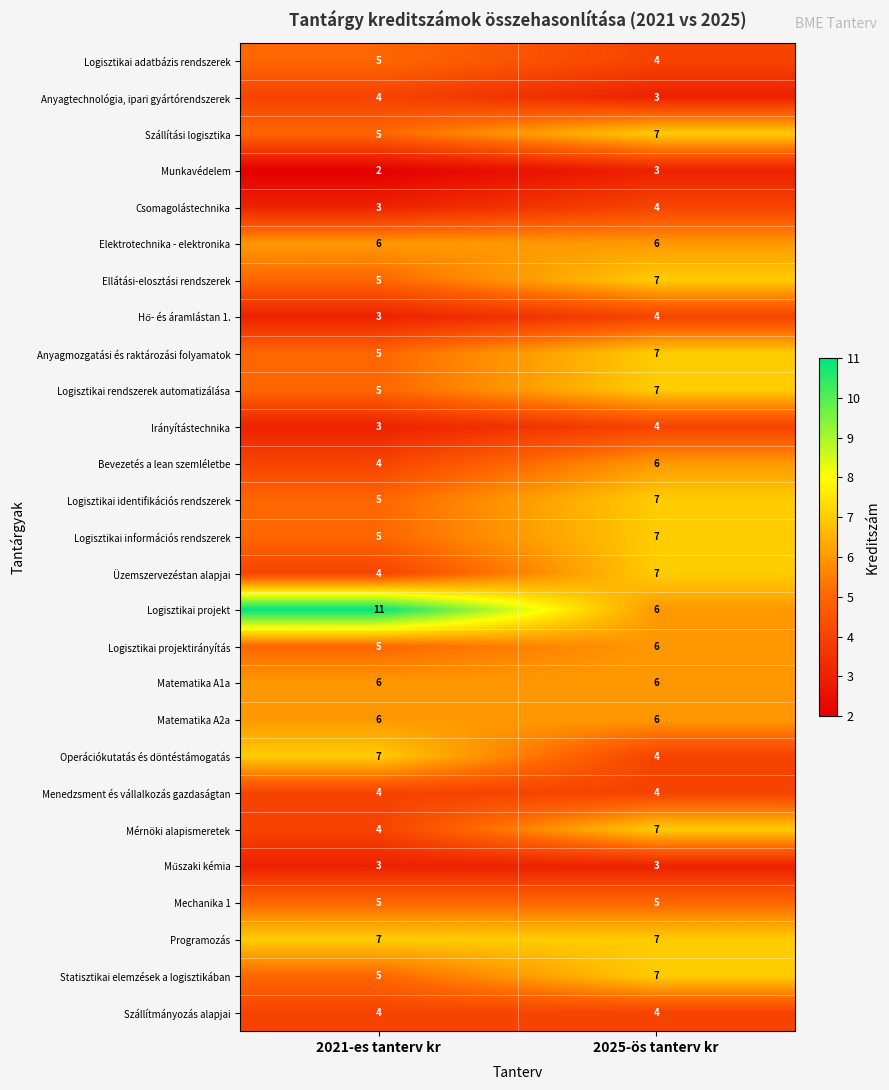

Rank the categories by Anyagtechnológia, ipari gyártórendszerek value from lowest to highest.

2025-ös tanterv kr, 2021-es tanterv kr